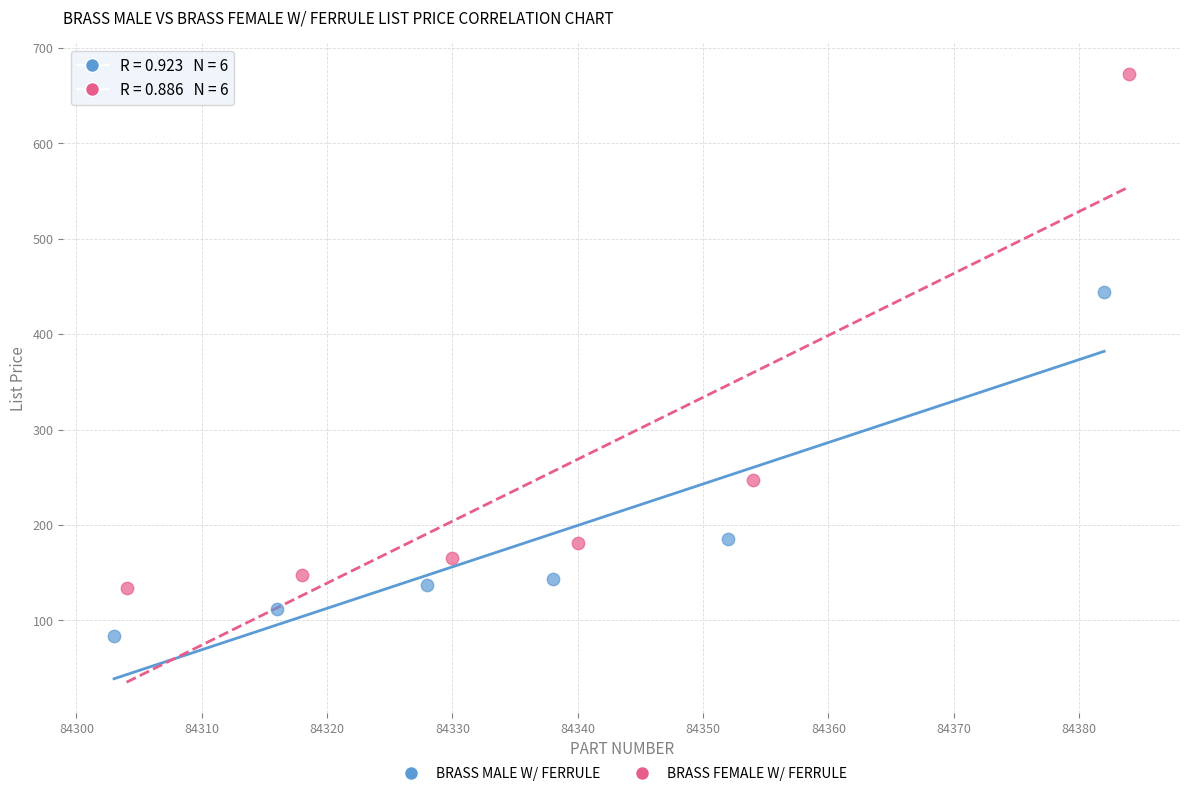

Which series has the largest Y range (max minus min)?

BRASS FEMALE W/ FERRULE